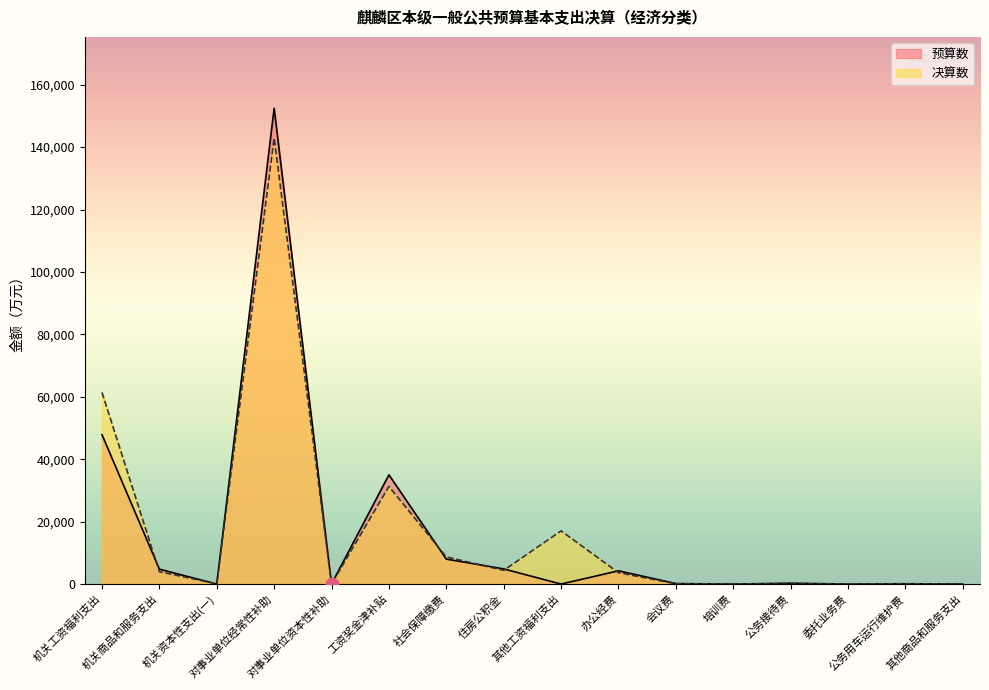

The 预算数 series shows 0 at 委托业务费. True or false?

True